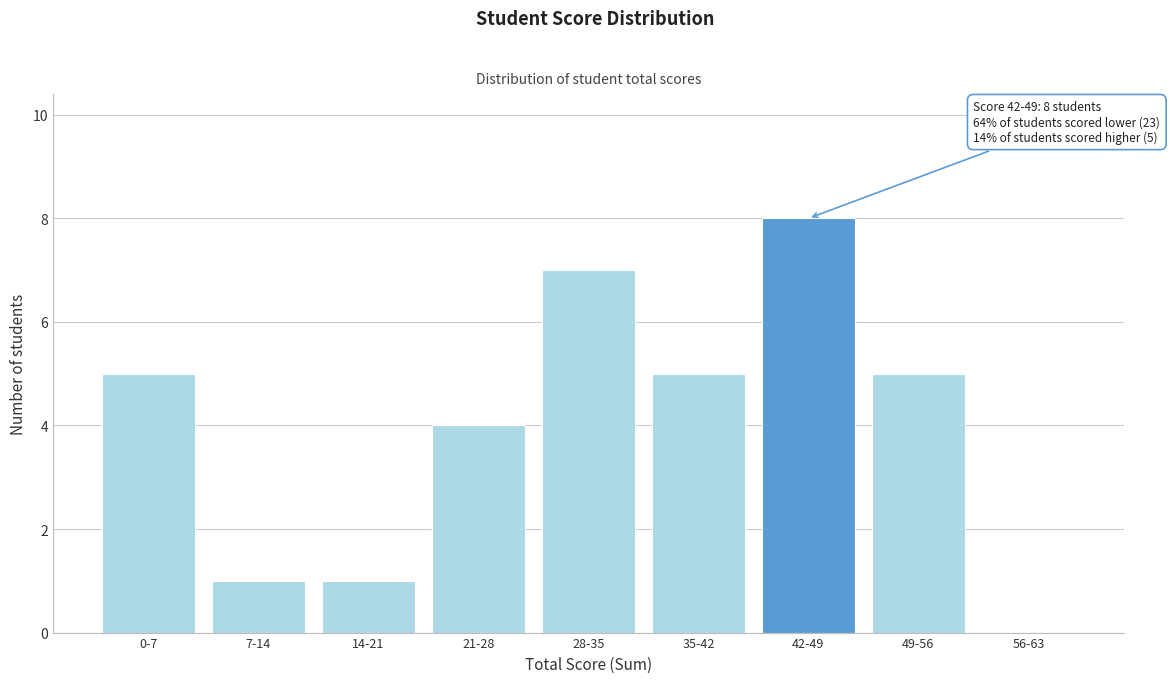

Reading left to right, transcribe all the data shown in this chart.

0-7=5	7-14=1	14-21=1	21-28=4	28-35=7	35-42=5	42-49=8	49-56=5	56-63=0